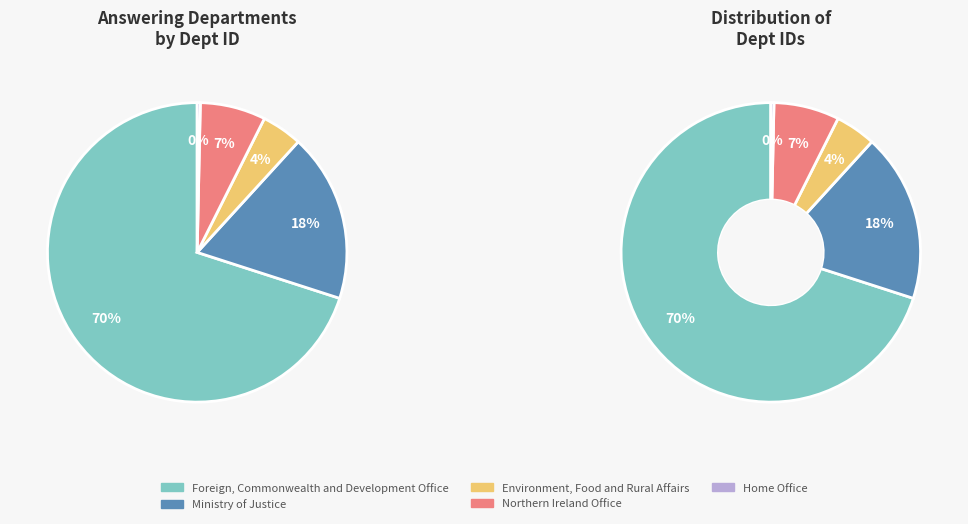

The Ministry of Justice slice represents 18% of the pie. True or false?

True